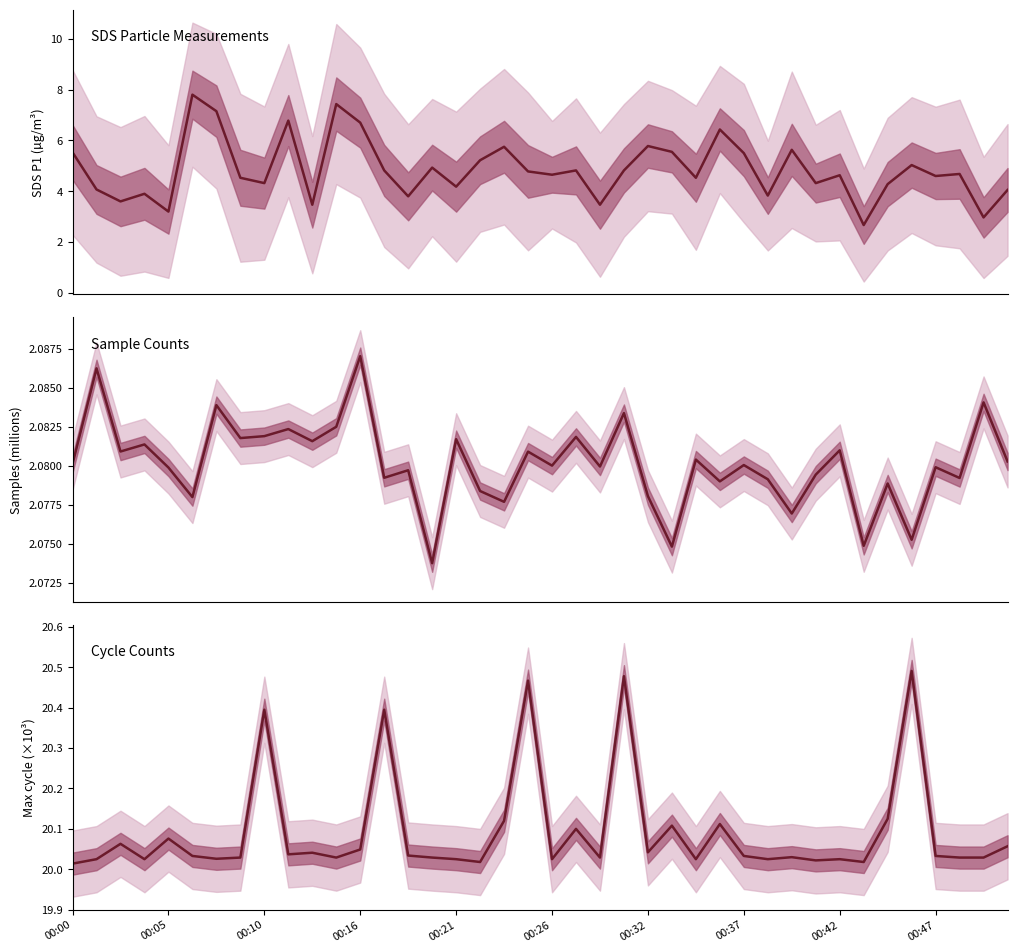

Rank the series at 38 from lowest to highest value.

Samples, SDS_P1, Max_cycle